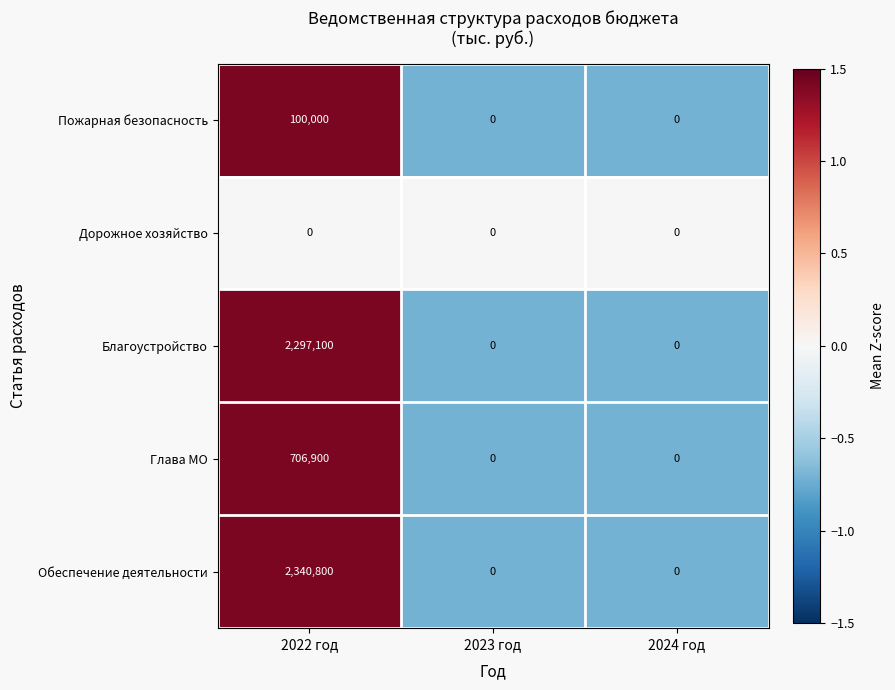

How many Обеспечение деятельности values are between 0 and 2340800?

3